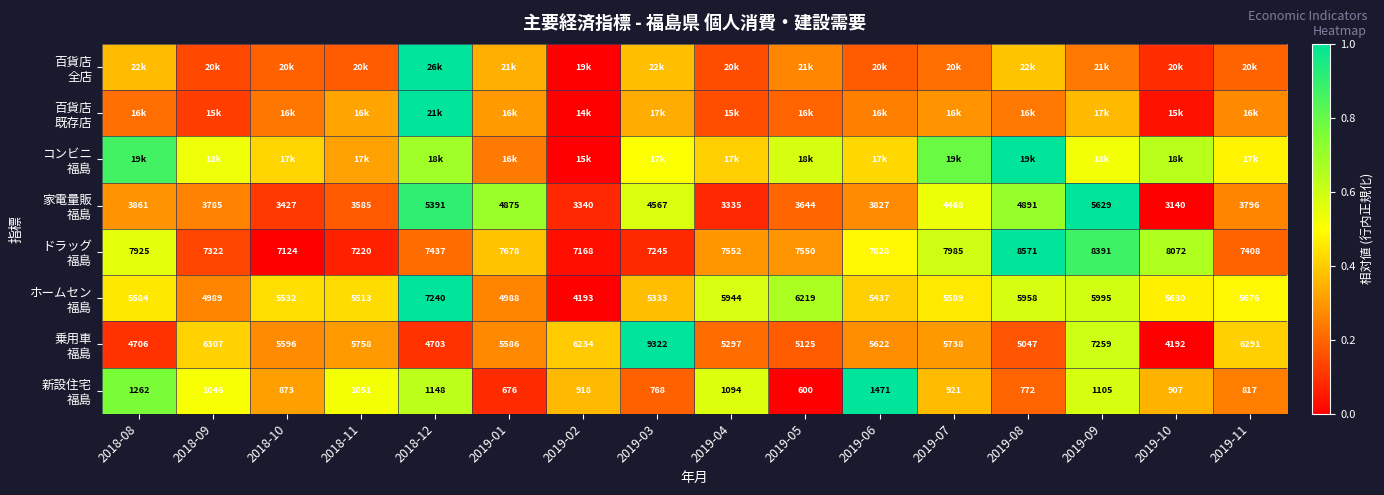

How many series are shown in this chart?

8